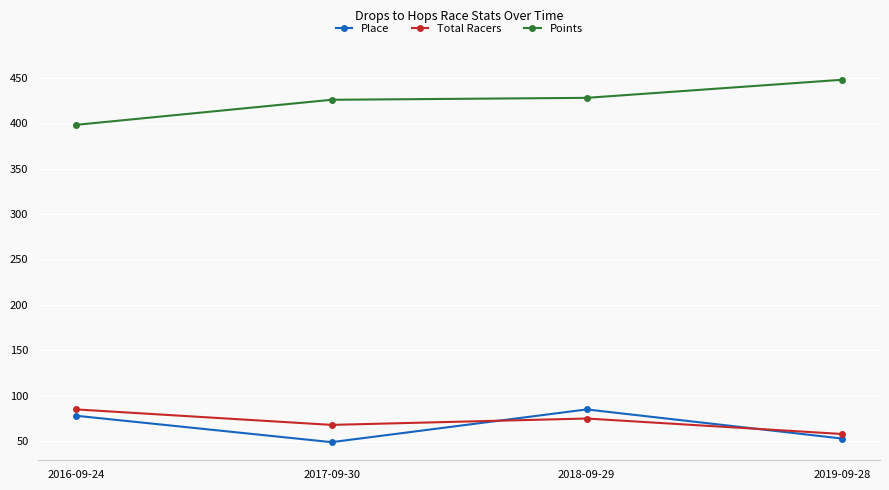

What is the difference between the second highest and minimum values in the Place series?

29.0